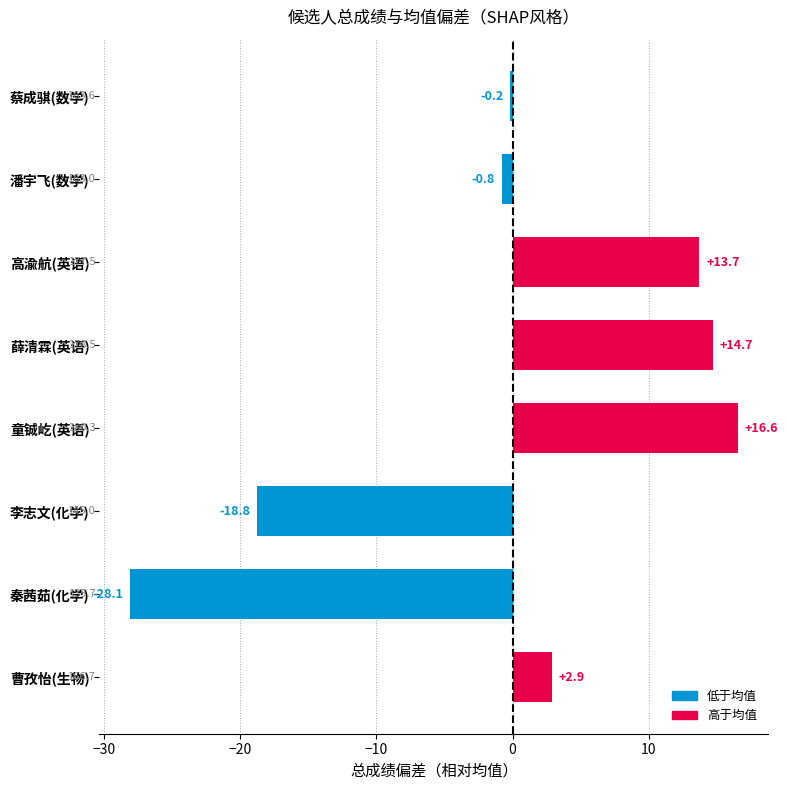

List the labels in order of value, largest first.

童铖屹(英语), 薛清霖(英语), 高渝航(英语), 曹孜怡(生物), 蔡成骐(数学), 潘宇飞(数学), 李志文(化学), 秦茜茹(化学)